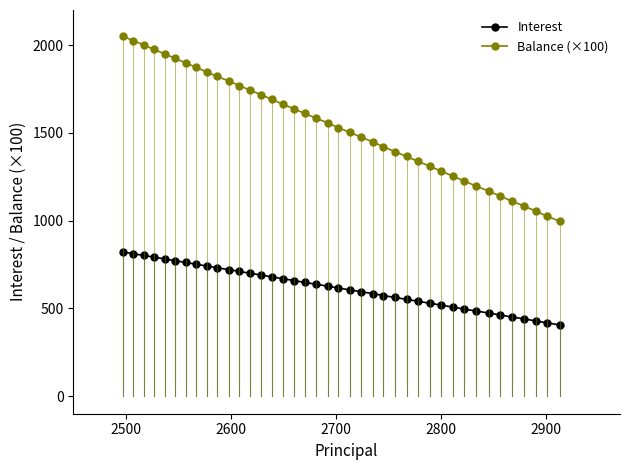

True or false: Interest and Balance (×100) cross at least once.

False